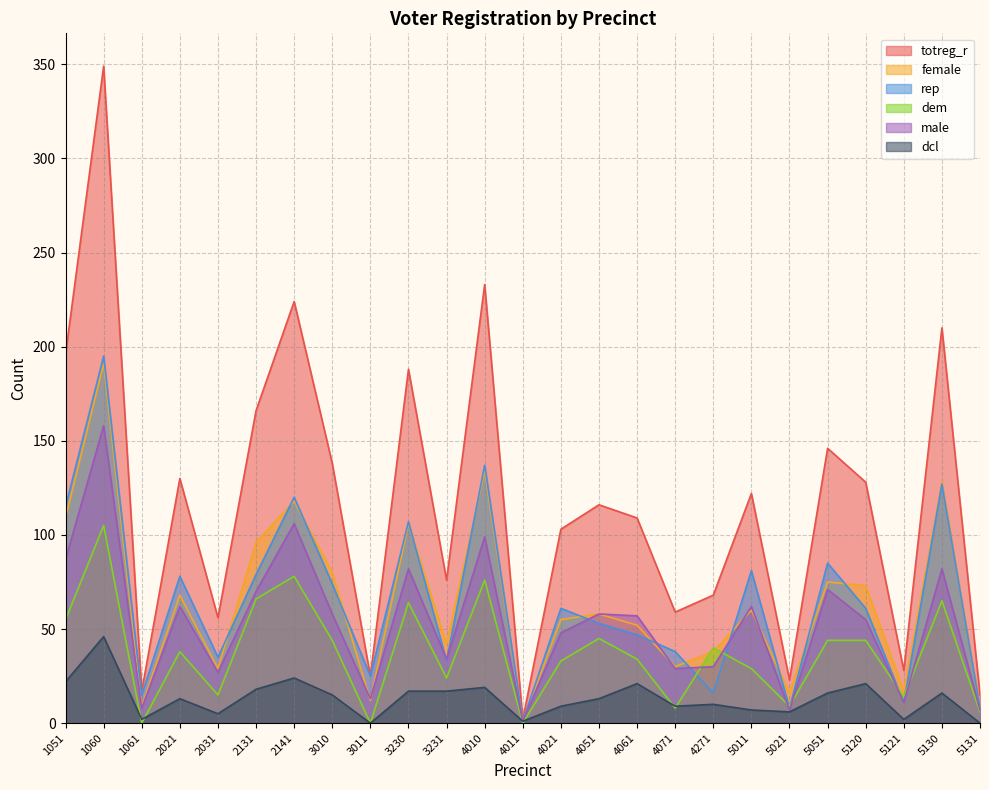

What is the minimum value for female?

1